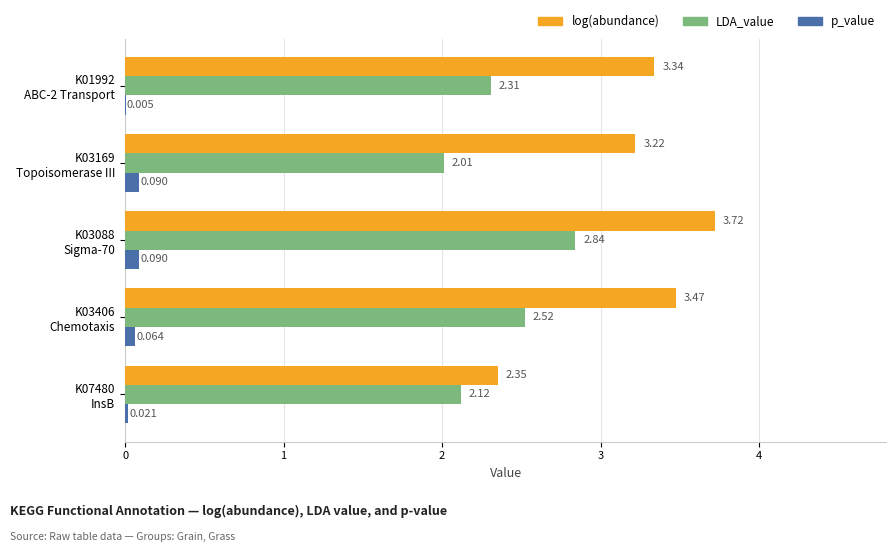

Which series has the largest total across all categories?

log(abundance)